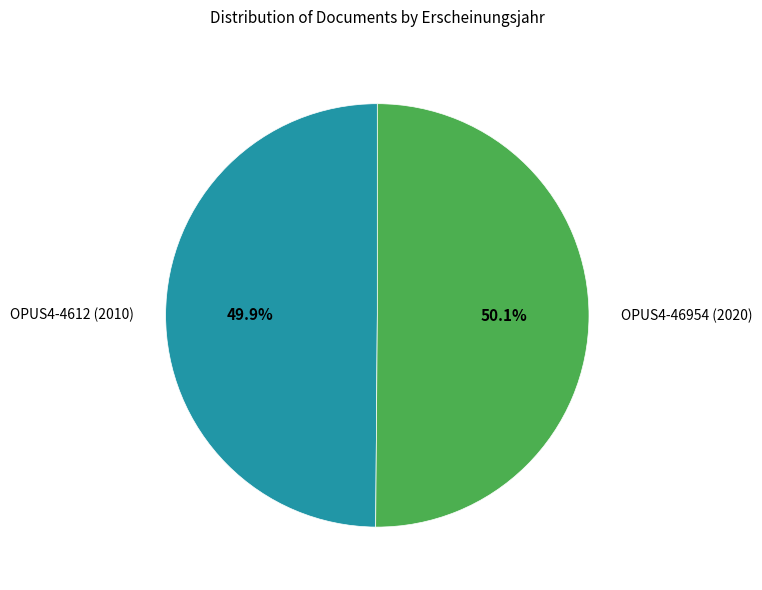

Combined, do OPUS4-46954 (2020) and OPUS4-4612 (2010) account for over 50%?

Yes